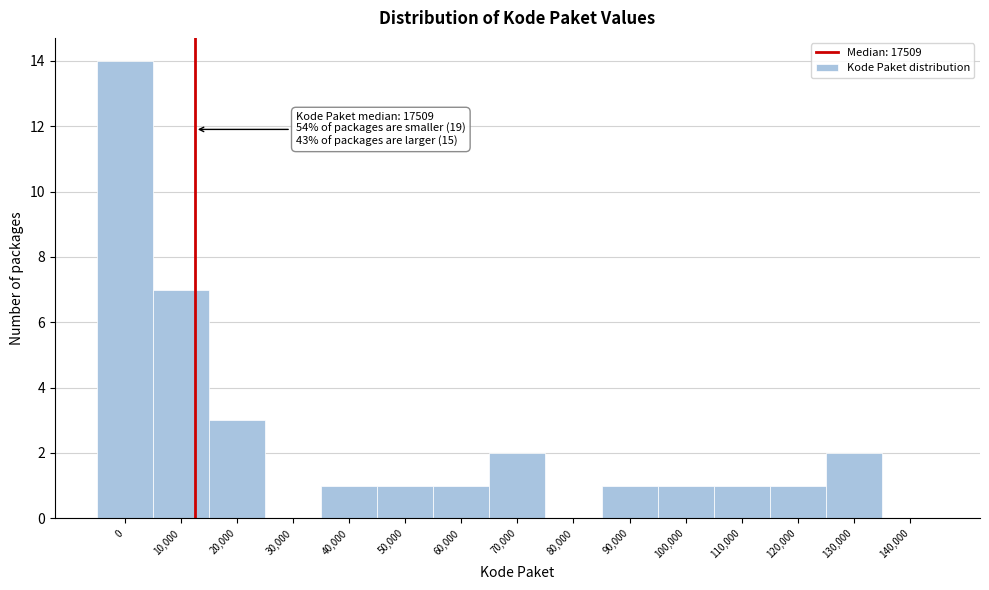

Reading left to right, extract all data points from this chart.

0=14	10,000=7	20,000=3	30,000=0	40,000=1	50,000=1	60,000=1	70,000=2	80,000=0	90,000=1	100,000=1	110,000=1	120,000=1	130,000=2	140,000=0